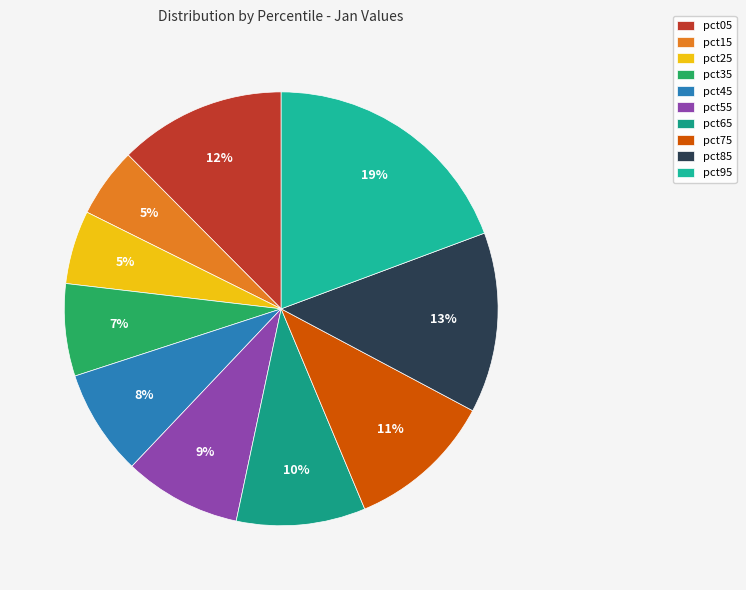

True or false: pct15 accounts for 1% of the total.

False